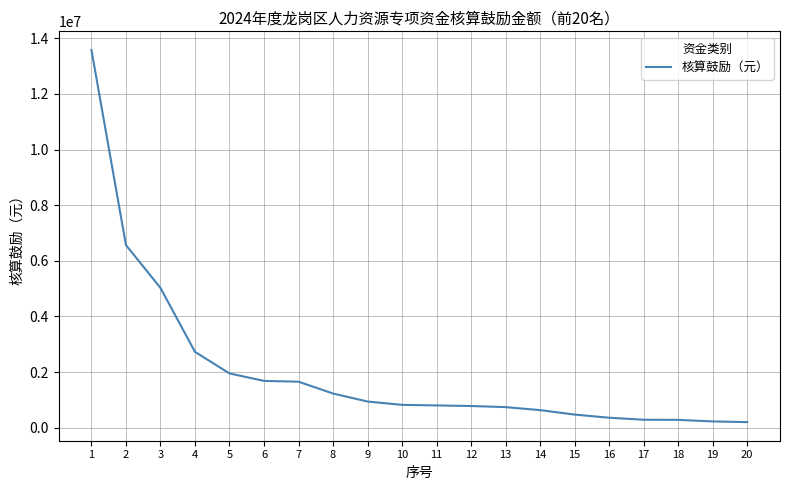

What is the difference between the maximum and minimum values?

13380000